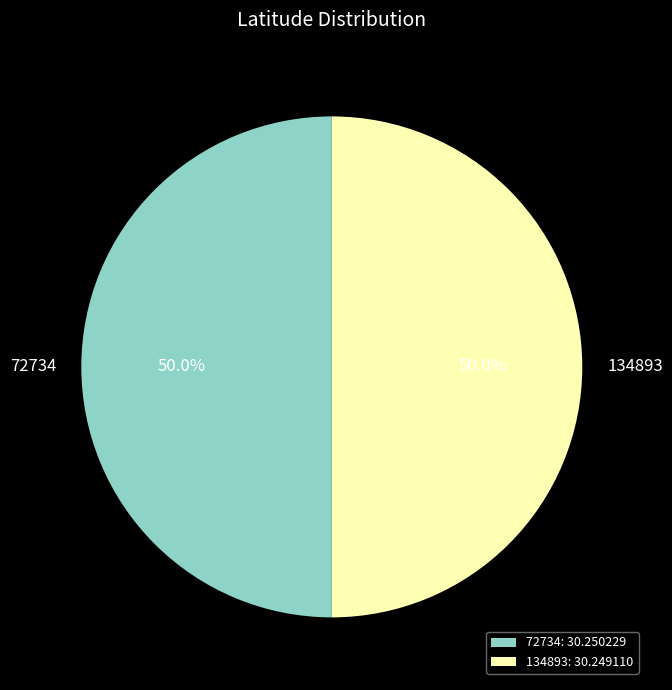

Count the number of slices in the pie.

2